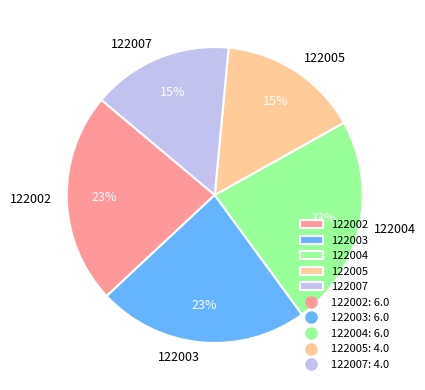

To the nearest percent, what percentage of the pie is 122004?

23%